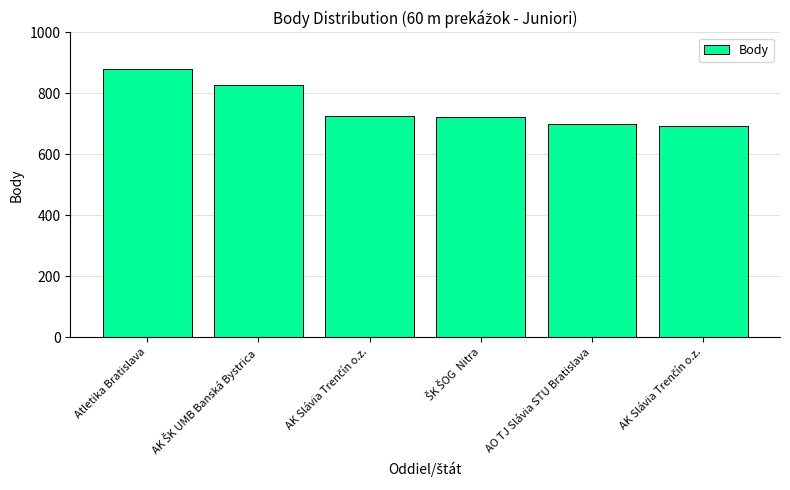

Are the bars horizontal?

No